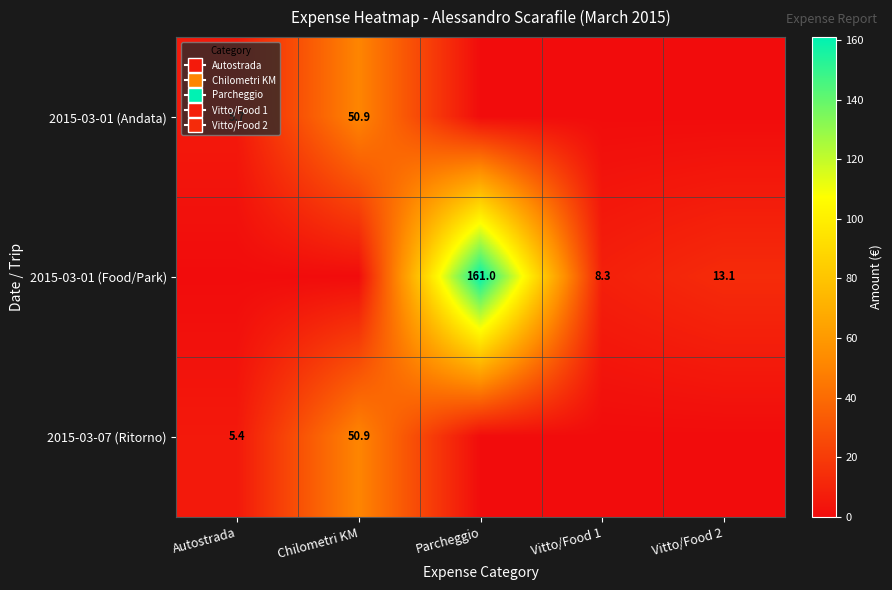

Is it true that 2015-03-07 (Ritorno) equals 5.4 at Autostrada?

True